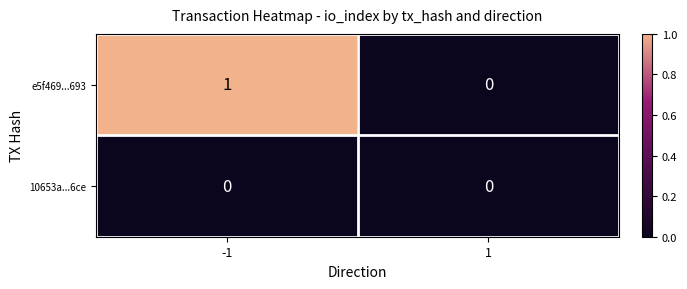

List the series in order of their peak value, lowest first.

10653a...6ce, e5f469...693